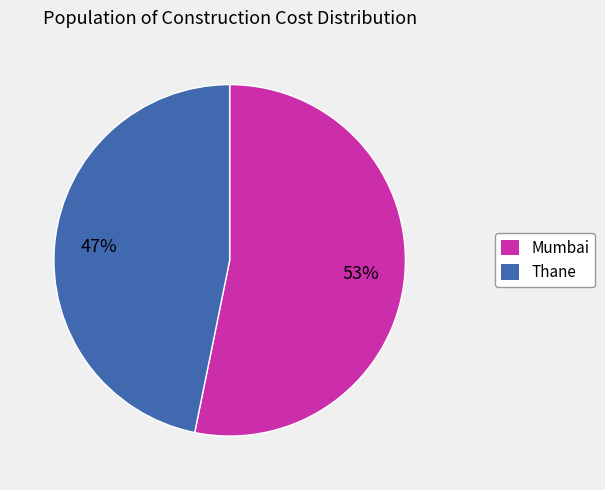

To the nearest percent, what percentage of the pie is Mumbai?

53%